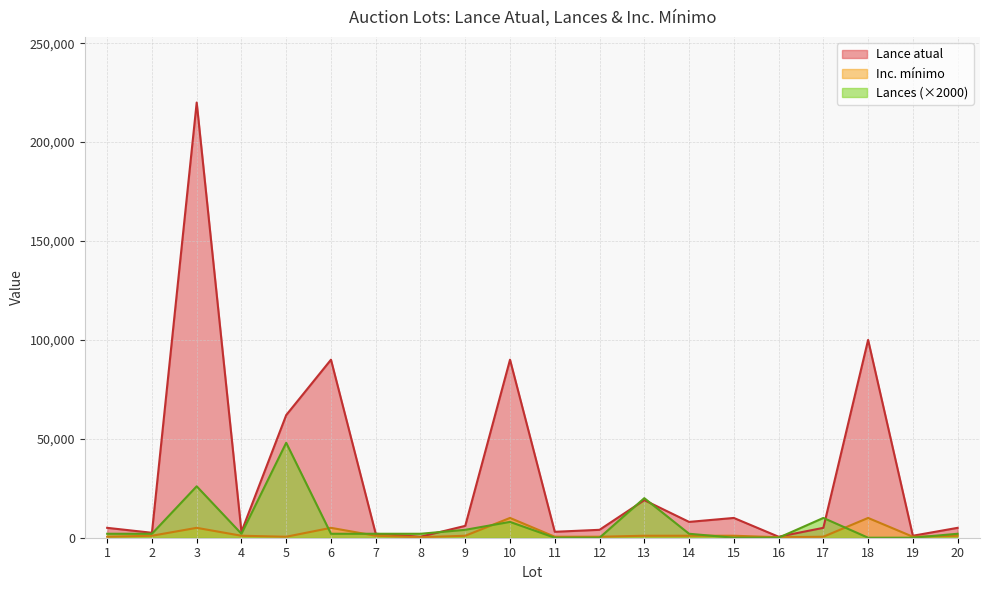

What is the value of the Lance atual point at the 7th from the left?

2000